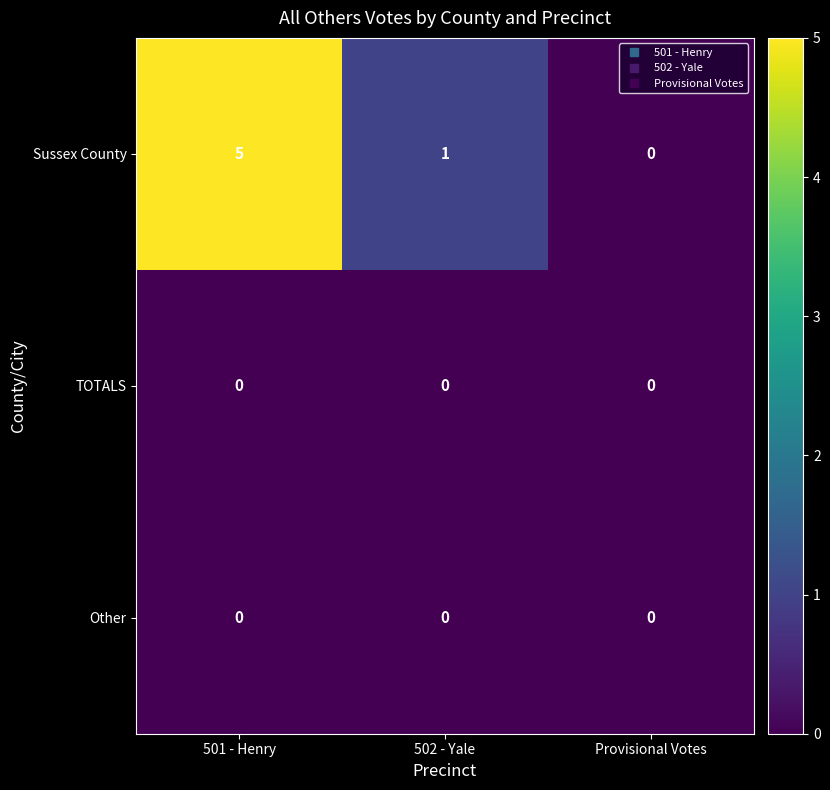

Which series has the largest total across all categories?

Sussex County